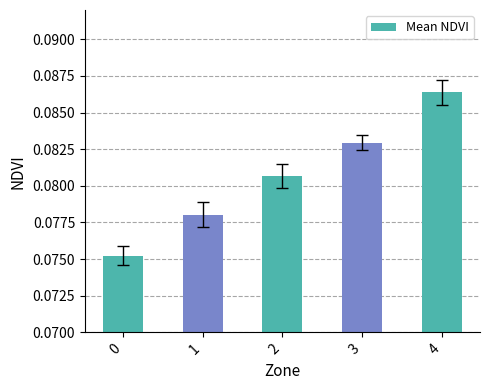

True or false: the data shows 0.0 at 1.

False